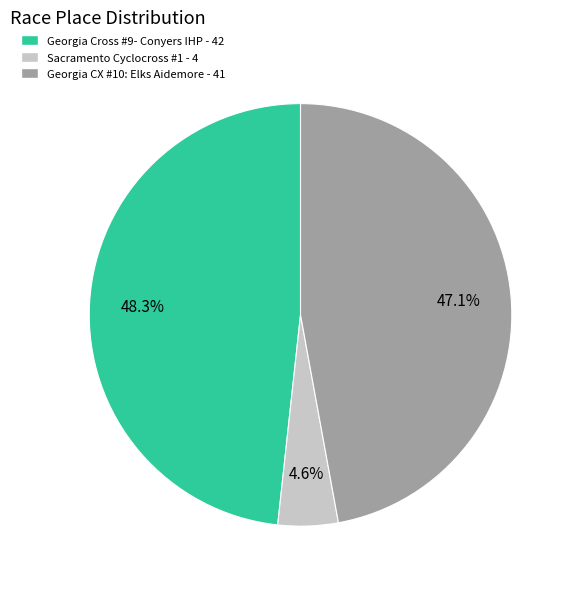

The Sacramento Cyclocross #1 slice represents 5% of the pie. True or false?

True